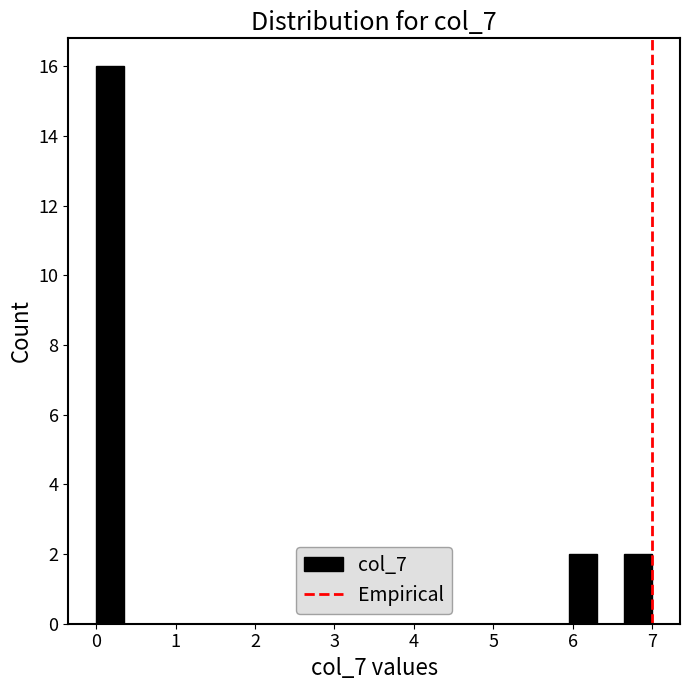

Read against the x-axis, roughly where is the centre of the tallest bar?

0.2